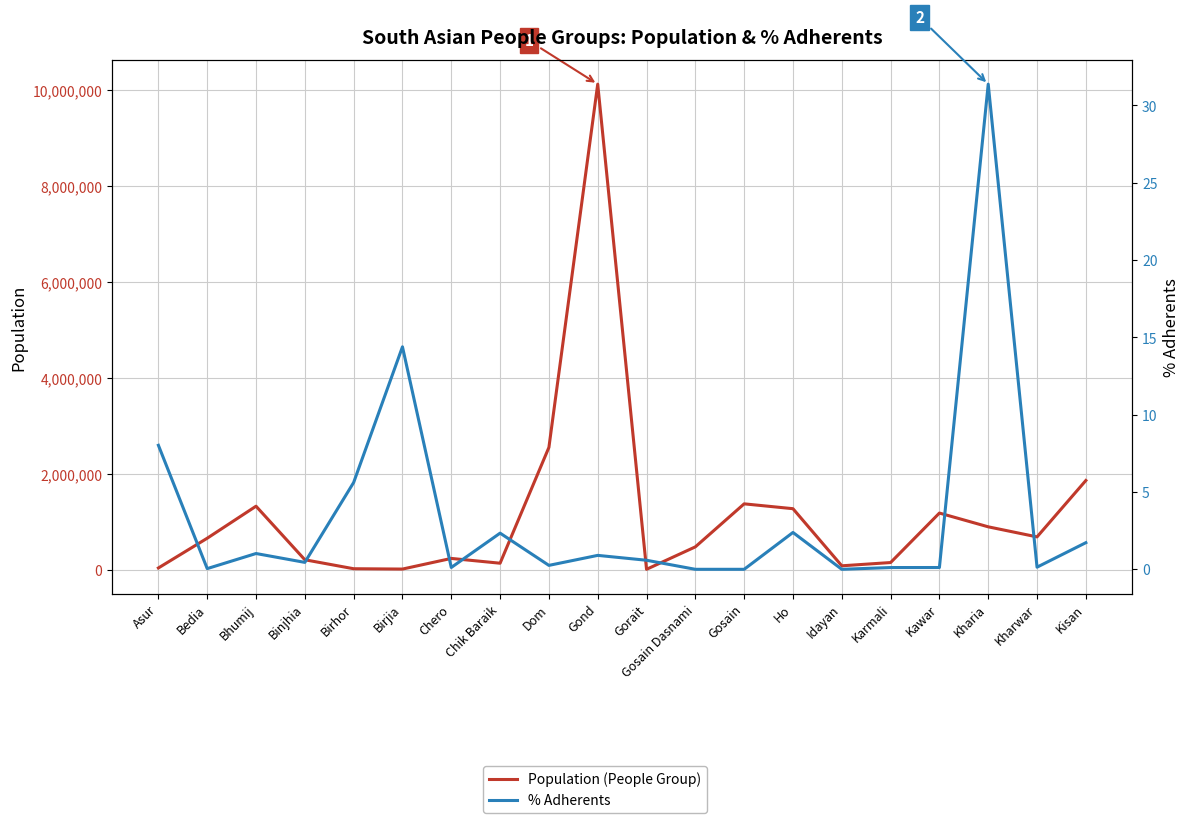

Is this an area chart (filled region under the line)?

No